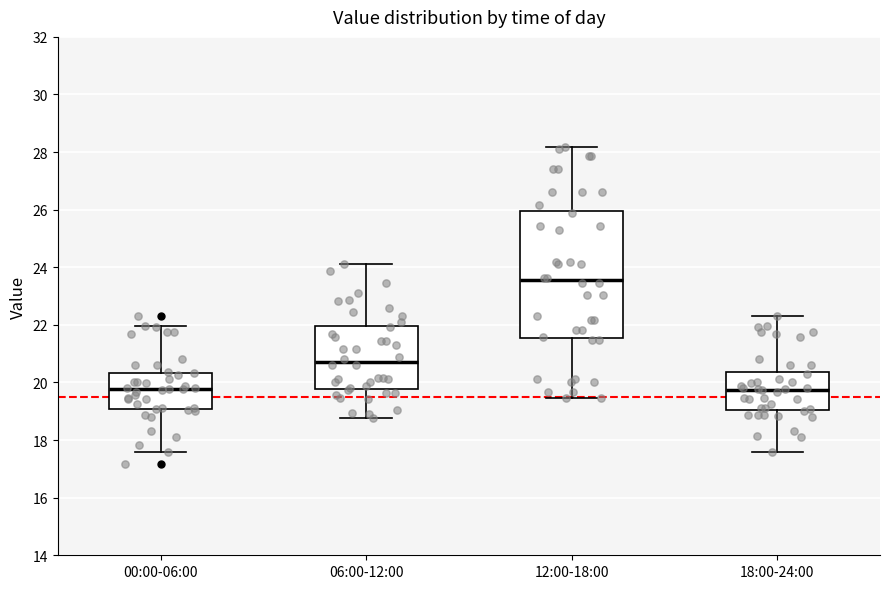

Which box has the highest median line?

12:00-18:00